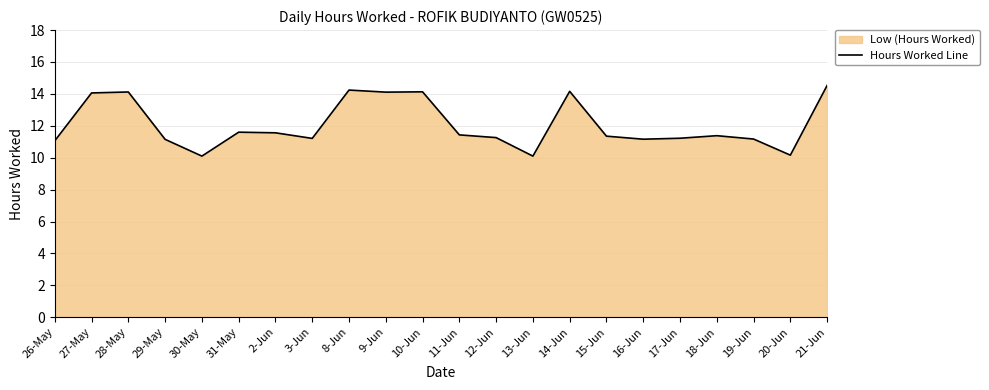

Does the chart display data point markers on the line(s)?

No